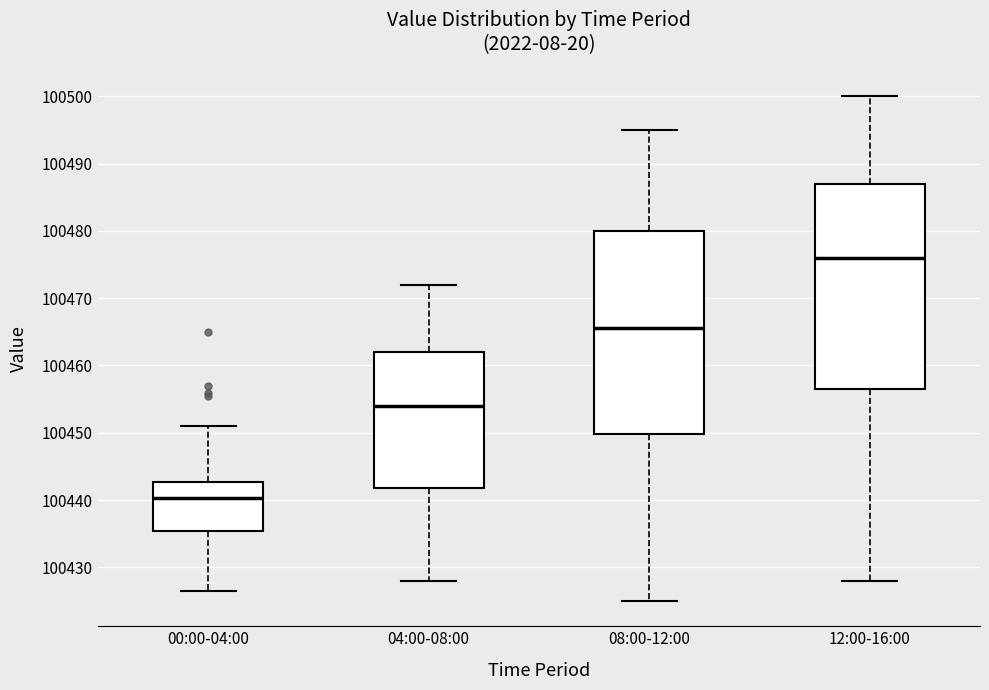

Which box has the highest median line?

12:00-16:00